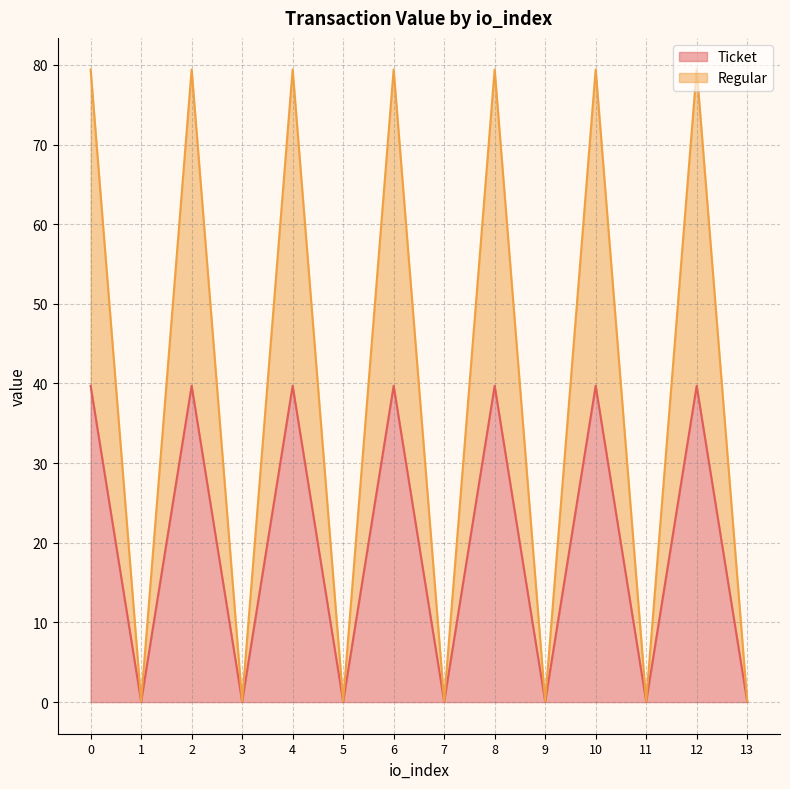

What is the difference between the highest and lowest values at 13?

0.1